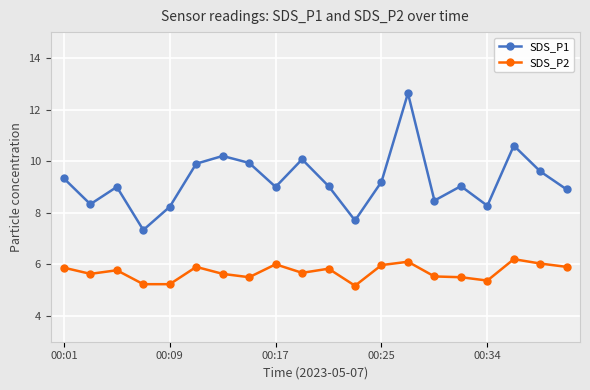

What is the maximum value shown in the chart?

12.6